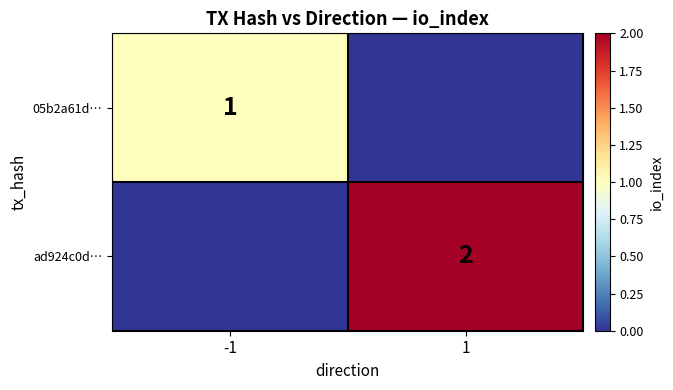

Count the number of categories in the chart.

2